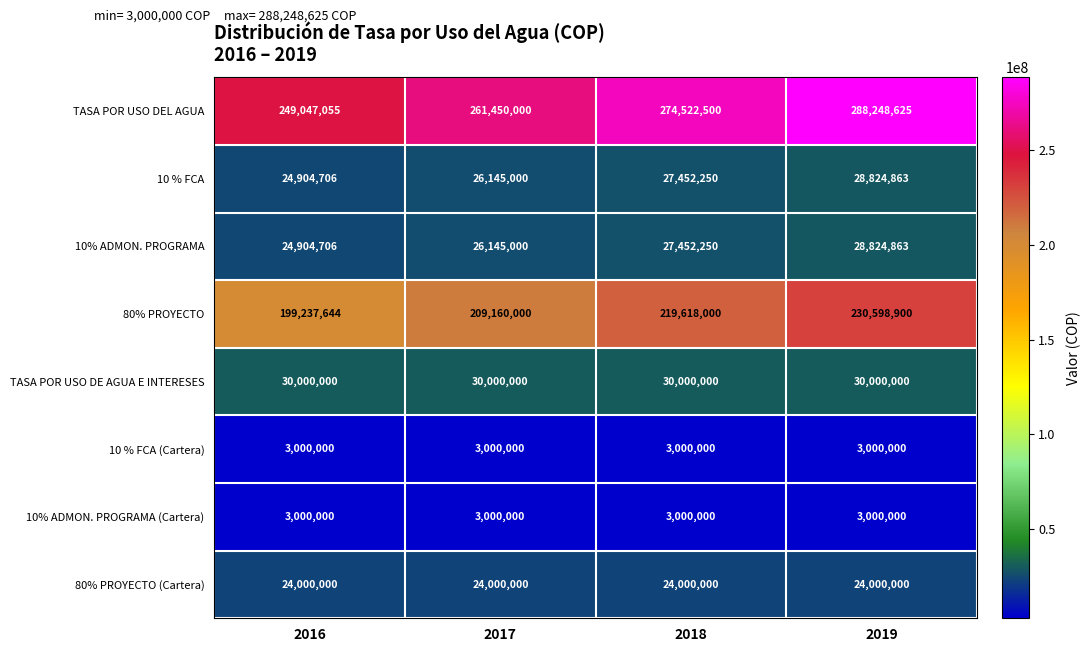

Rank the categories by 80% PROYECTO value from highest to lowest.

2019, 2018, 2017, 2016